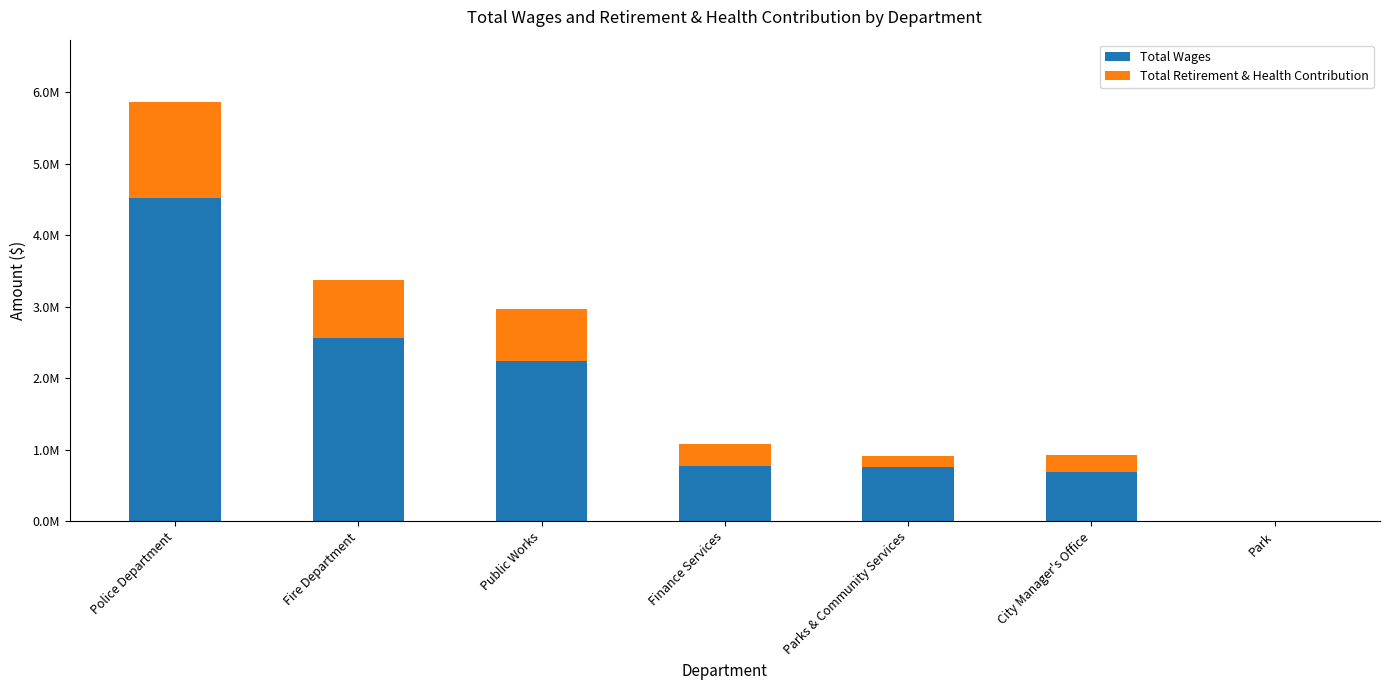

Are the bars grouped side by side (vs. stacked)?

No